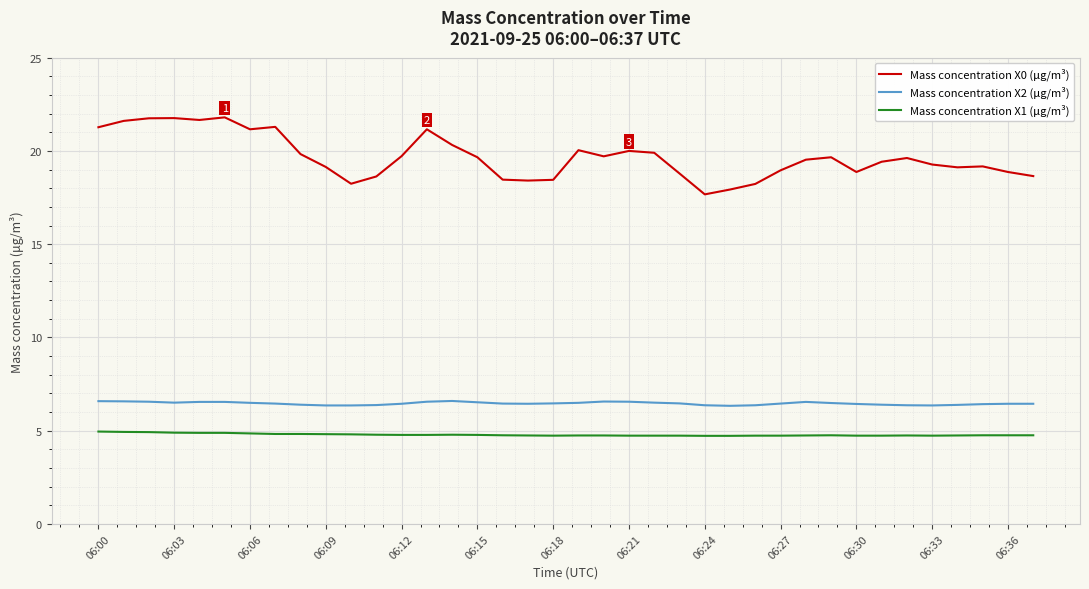

Which series has the largest range (max minus min)?

Mass concentration X0 (μg/m³)